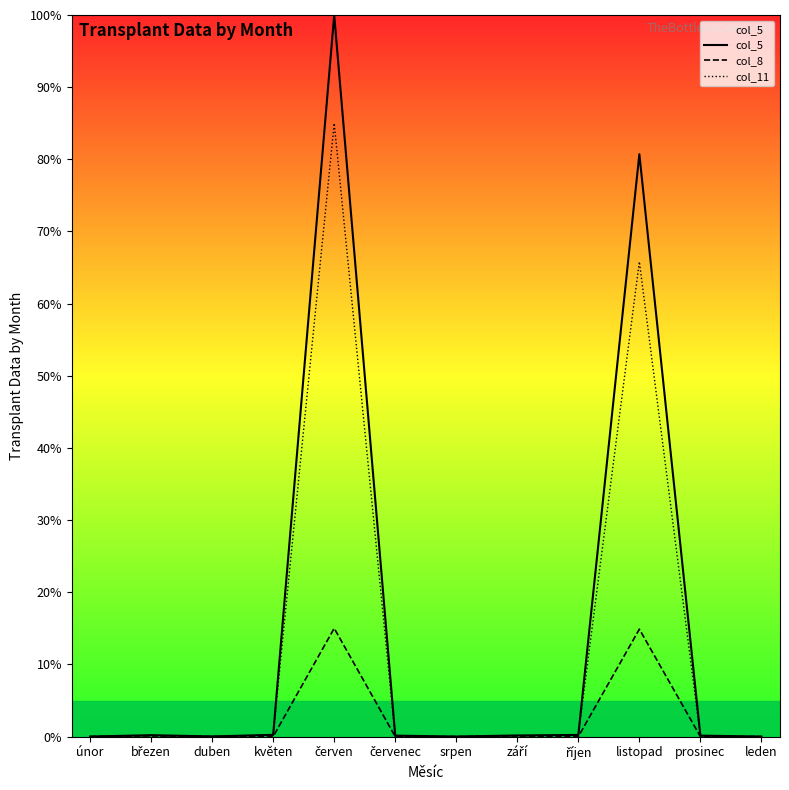

Rank the series by their maximum value, from lowest to highest.

col_8, col_11, col_5